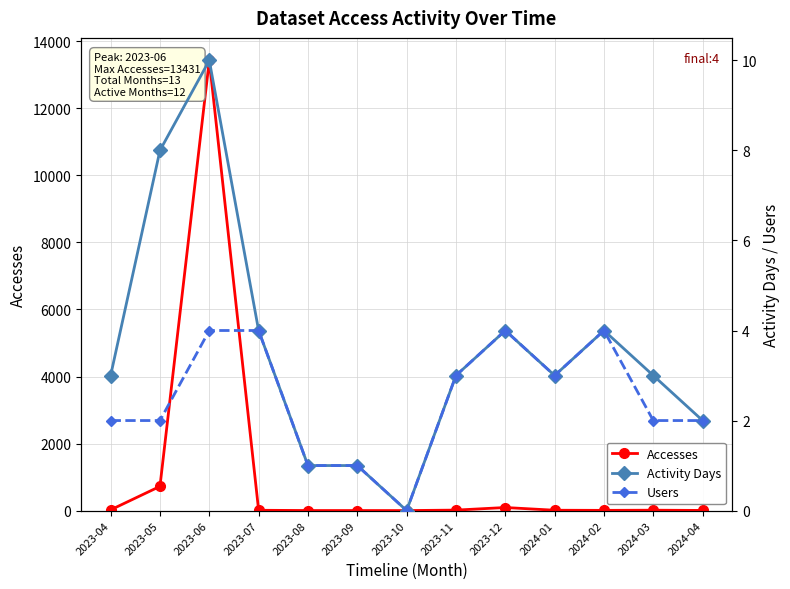

Where is the first local maximum for Activity Days?

2023-06